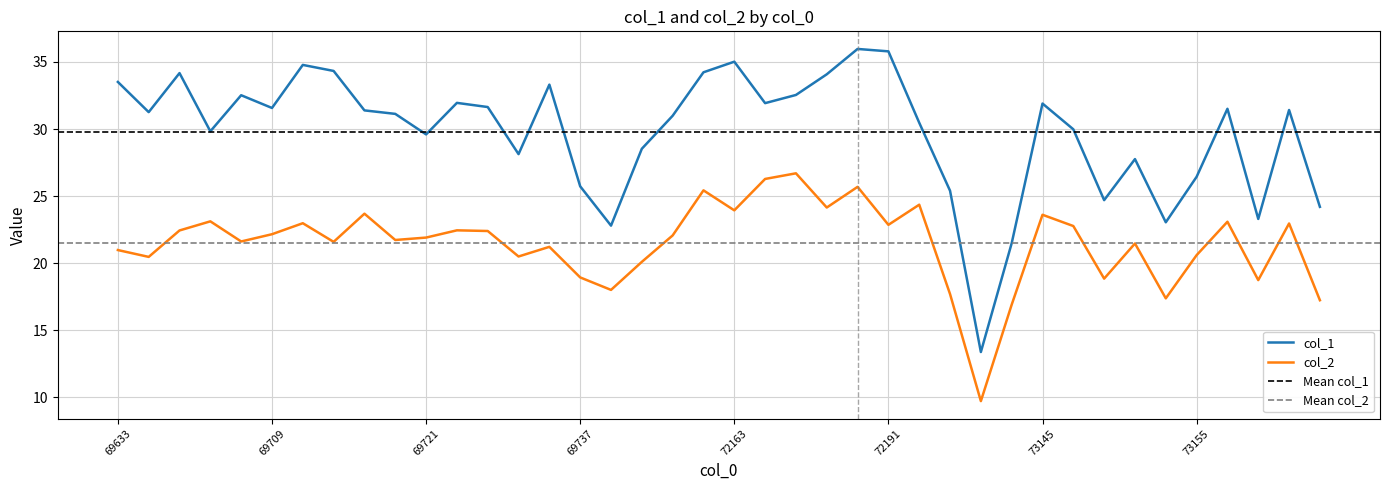

Which series has the largest total across all categories?

col_1